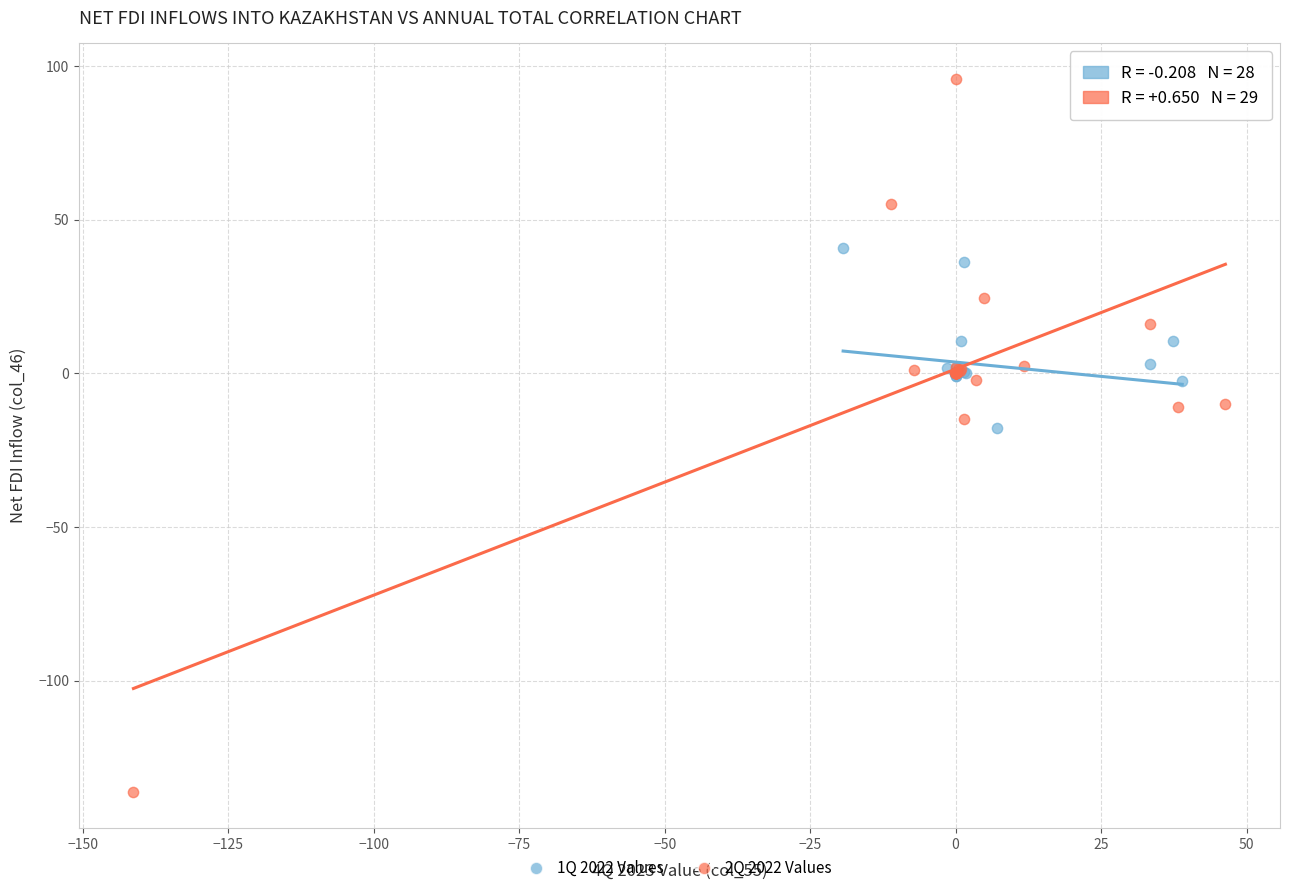

Which series has the widest spread of Y values?

2Q 2022 Values